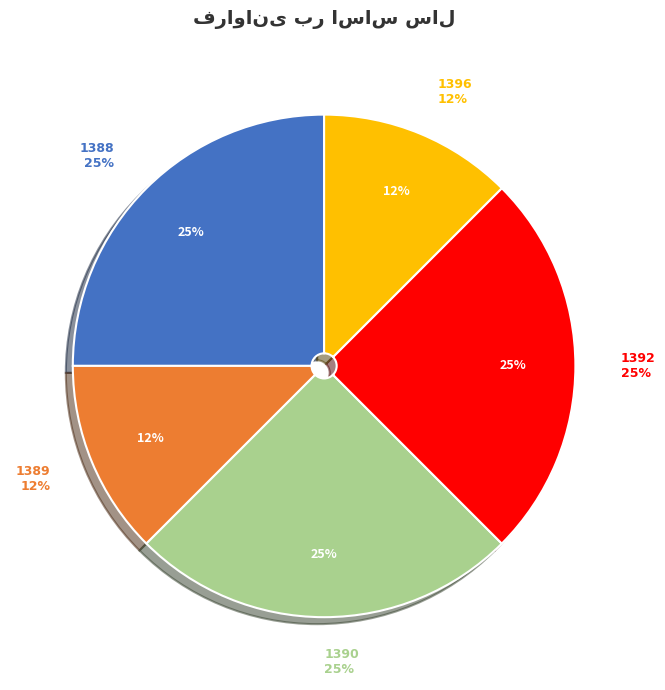

Is there a majority slice in this chart?

No